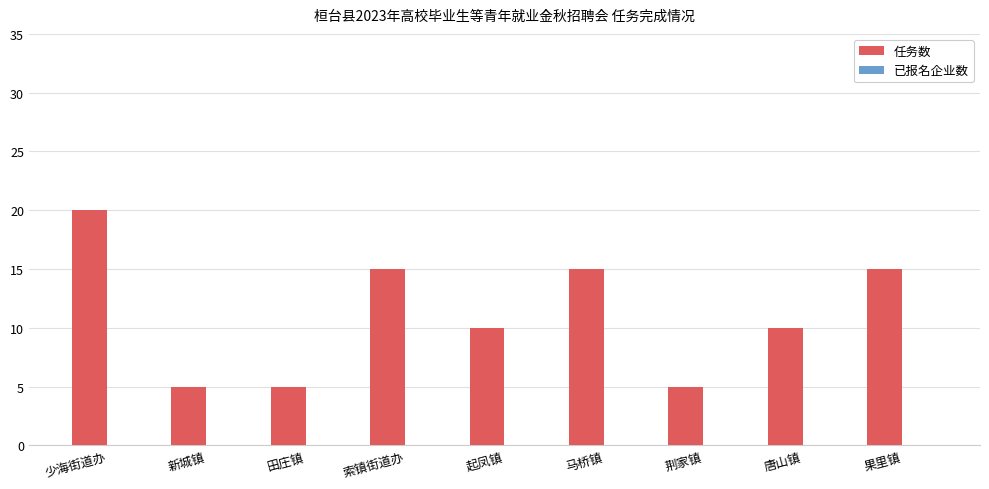

What position from the right is 荆家镇?

3